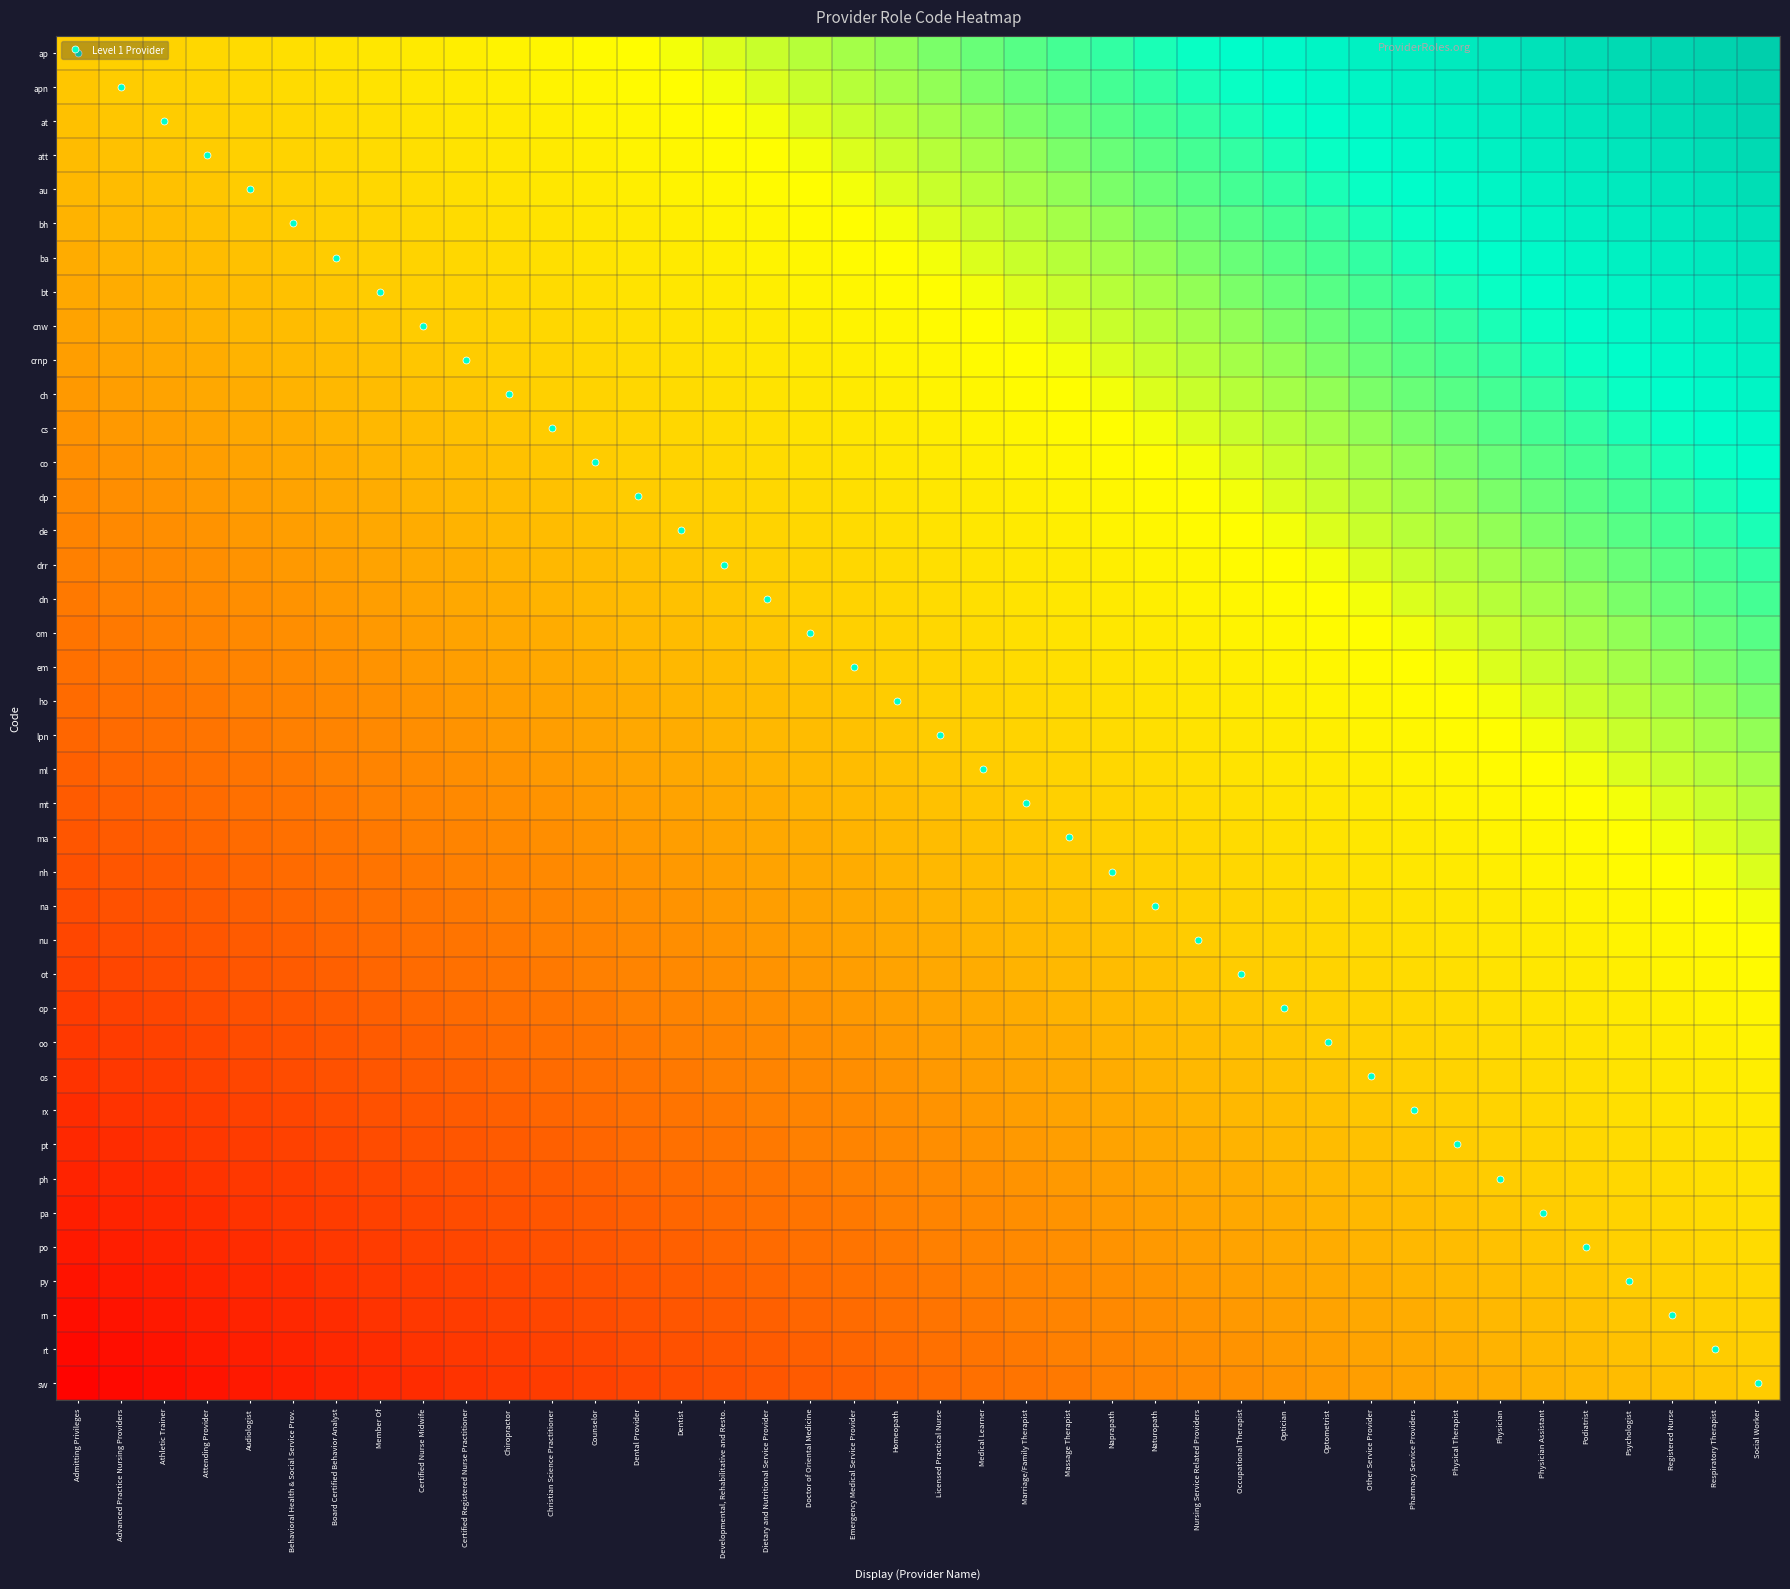

Reading left to right, transcribe all the data shown in this chart.

ap: Admitting Privileges=0.5	Advanced Practice Nursing Providers=0.5	Athletic Trainer=0.5	Attending Provider=0.5	Audiologist=0.6	Behavioral Health & Social Service Prov.=0.6	Board Certified Behavior Analyst=0.6	Member Of=0.6	Certified Nurse Midwife=0.6	Certified Registered Nurse Practitioner=0.6	Chiropractor=0.6	Christian Science Practitioner=0.6	Counselor=0.7	Dental Provider=0.7	Dentist=0.7	Developmental, Rehabilitative and Resto.=0.7	Dietary and Nutritional Service Provider=0.7	Doctor of Oriental Medicine=0.7	Emergency Medical Service Provider=0.7	Homeopath=0.7	Licensed Practical Nurse=0.8	Medical Learner=0.8	Marriage/Family Therapist=0.8	Massage Therapist=0.8	Naprapath=0.8	Naturopath=0.8	Nursing Service Related Providers=0.8	Occupational Therapist=0.8	Optician=0.8	Optometrist=0.9	Other Service Provider=0.9	Pharmacy Service Providers=0.9	Physical Therapist=0.9	Physician=0.9	Physician Assistant=0.9	Podiatrist=0.9	Psychologist=0.9	Registered Nurse=1.0	Respiratory Therapist=1.0	Social Worker=1.0
apn: Admitting Privileges=0.5	Advanced Practice Nursing Providers=0.5	Athletic Trainer=0.5	Attending Provider=0.5	Audiologist=0.5	Behavioral Health & Social Service Prov.=0.6	Board Certified Behavior Analyst=0.6	Member Of=0.6	Certified Nurse Midwife=0.6	Certified Registered Nurse Practitioner=0.6	Chiropractor=0.6	Christian Science Practitioner=0.6	Counselor=0.6	Dental Provider=0.7	Dentist=0.7	Developmental, Rehabilitative and Resto.=0.7	Dietary and Nutritional Service Provider=0.7	Doctor of Oriental Medicine=0.7	Emergency Medical Service Provider=0.7	Homeopath=0.7	Licensed Practical Nurse=0.7	Medical Learner=0.8	Marriage/Family Therapist=0.8	Massage Therapist=0.8	Naprapath=0.8	Naturopath=0.8	Nursing Service Related Providers=0.8	Occupational Therapist=0.8	Optician=0.8	Optometrist=0.8	Other Service Provider=0.9	Pharmacy Service Providers=0.9	Physical Therapist=0.9	Physician=0.9	Physician Assistant=0.9	Podiatrist=0.9	Psychologist=0.9	Registered Nurse=0.9	Respiratory Therapist=1.0	Social Worker=1.0
at: Admitting Privileges=0.5	Advanced Practice Nursing Providers=0.5	Athletic Trainer=0.5	Attending Provider=0.5	Audiologist=0.5	Behavioral Health & Social Service Prov.=0.5	Board Certified Behavior Analyst=0.6	Member Of=0.6	Certified Nurse Midwife=0.6	Certified Registered Nurse Practitioner=0.6	Chiropractor=0.6	Christian Science Practitioner=0.6	Counselor=0.6	Dental Provider=0.6	Dentist=0.7	Developmental, Rehabilitative and Resto.=0.7	Dietary and Nutritional Service Provider=0.7	Doctor of Oriental Medicine=0.7	Emergency Medical Service Provider=0.7	Homeopath=0.7	Licensed Practical Nurse=0.7	Medical Learner=0.7	Marriage/Family Therapist=0.8	Massage Therapist=0.8	Naprapath=0.8	Naturopath=0.8	Nursing Service Related Providers=0.8	Occupational Therapist=0.8	Optician=0.8	Optometrist=0.8	Other Service Provider=0.8	Pharmacy Service Providers=0.9	Physical Therapist=0.9	Physician=0.9	Physician Assistant=0.9	Podiatrist=0.9	Psychologist=0.9	Registered Nurse=0.9	Respiratory Therapist=0.9	Social Worker=1.0
att: Admitting Privileges=0.5	Advanced Practice Nursing Providers=0.5	Athletic Trainer=0.5	Attending Provider=0.5	Audiologist=0.5	Behavioral Health & Social Service Prov.=0.5	Board Certified Behavior Analyst=0.5	Member Of=0.6	Certified Nurse Midwife=0.6	Certified Registered Nurse Practitioner=0.6	Chiropractor=0.6	Christian Science Practitioner=0.6	Counselor=0.6	Dental Provider=0.6	Dentist=0.6	Developmental, Rehabilitative and Resto.=0.7	Dietary and Nutritional Service Provider=0.7	Doctor of Oriental Medicine=0.7	Emergency Medical Service Provider=0.7	Homeopath=0.7	Licensed Practical Nurse=0.7	Medical Learner=0.7	Marriage/Family Therapist=0.7	Massage Therapist=0.8	Naprapath=0.8	Naturopath=0.8	Nursing Service Related Providers=0.8	Occupational Therapist=0.8	Optician=0.8	Optometrist=0.8	Other Service Provider=0.8	Pharmacy Service Providers=0.8	Physical Therapist=0.9	Physician=0.9	Physician Assistant=0.9	Podiatrist=0.9	Psychologist=0.9	Registered Nurse=0.9	Respiratory Therapist=0.9	Social Worker=0.9
au: Admitting Privileges=0.5	Advanced Practice Nursing Providers=0.5	Athletic Trainer=0.5	Attending Provider=0.5	Audiologist=0.5	Behavioral Health & Social Service Prov.=0.5	Board Certified Behavior Analyst=0.5	Member Of=0.5	Certified Nurse Midwife=0.6	Certified Registered Nurse Practitioner=0.6	Chiropractor=0.6	Christian Science Practitioner=0.6	Counselor=0.6	Dental Provider=0.6	Dentist=0.6	Developmental, Rehabilitative and Resto.=0.6	Dietary and Nutritional Service Provider=0.7	Doctor of Oriental Medicine=0.7	Emergency Medical Service Provider=0.7	Homeopath=0.7	Licensed Practical Nurse=0.7	Medical Learner=0.7	Marriage/Family Therapist=0.7	Massage Therapist=0.7	Naprapath=0.8	Naturopath=0.8	Nursing Service Related Providers=0.8	Occupational Therapist=0.8	Optician=0.8	Optometrist=0.8	Other Service Provider=0.8	Pharmacy Service Providers=0.8	Physical Therapist=0.8	Physician=0.9	Physician Assistant=0.9	Podiatrist=0.9	Psychologist=0.9	Registered Nurse=0.9	Respiratory Therapist=0.9	Social Worker=0.9
bh: Admitting Privileges=0.4	Advanced Practice Nursing Providers=0.5	Athletic Trainer=0.5	Attending Provider=0.5	Audiologist=0.5	Behavioral Health & Social Service Prov.=0.5	Board Certified Behavior Analyst=0.5	Member Of=0.5	Certified Nurse Midwife=0.5	Certified Registered Nurse Practitioner=0.6	Chiropractor=0.6	Christian Science Practitioner=0.6	Counselor=0.6	Dental Provider=0.6	Dentist=0.6	Developmental, Rehabilitative and Resto.=0.6	Dietary and Nutritional Service Provider=0.6	Doctor of Oriental Medicine=0.7	Emergency Medical Service Provider=0.7	Homeopath=0.7	Licensed Practical Nurse=0.7	Medical Learner=0.7	Marriage/Family Therapist=0.7	Massage Therapist=0.7	Naprapath=0.7	Naturopath=0.8	Nursing Service Related Providers=0.8	Occupational Therapist=0.8	Optician=0.8	Optometrist=0.8	Other Service Provider=0.8	Pharmacy Service Providers=0.8	Physical Therapist=0.8	Physician=0.8	Physician Assistant=0.9	Podiatrist=0.9	Psychologist=0.9	Registered Nurse=0.9	Respiratory Therapist=0.9	Social Worker=0.9
ba: Admitting Privileges=0.4	Advanced Practice Nursing Providers=0.4	Athletic Trainer=0.5	Attending Provider=0.5	Audiologist=0.5	Behavioral Health & Social Service Prov.=0.5	Board Certified Behavior Analyst=0.5	Member Of=0.5	Certified Nurse Midwife=0.5	Certified Registered Nurse Practitioner=0.5	Chiropractor=0.6	Christian Science Practitioner=0.6	Counselor=0.6	Dental Provider=0.6	Dentist=0.6	Developmental, Rehabilitative and Resto.=0.6	Dietary and Nutritional Service Provider=0.6	Doctor of Oriental Medicine=0.6	Emergency Medical Service Provider=0.7	Homeopath=0.7	Licensed Practical Nurse=0.7	Medical Learner=0.7	Marriage/Family Therapist=0.7	Massage Therapist=0.7	Naprapath=0.7	Naturopath=0.7	Nursing Service Related Providers=0.8	Occupational Therapist=0.8	Optician=0.8	Optometrist=0.8	Other Service Provider=0.8	Pharmacy Service Providers=0.8	Physical Therapist=0.8	Physician=0.8	Physician Assistant=0.8	Podiatrist=0.9	Psychologist=0.9	Registered Nurse=0.9	Respiratory Therapist=0.9	Social Worker=0.9
bt: Admitting Privileges=0.4	Advanced Practice Nursing Providers=0.4	Athletic Trainer=0.4	Attending Provider=0.5	Audiologist=0.5	Behavioral Health & Social Service Prov.=0.5	Board Certified Behavior Analyst=0.5	Member Of=0.5	Certified Nurse Midwife=0.5	Certified Registered Nurse Practitioner=0.5	Chiropractor=0.5	Christian Science Practitioner=0.6	Counselor=0.6	Dental Provider=0.6	Dentist=0.6	Developmental, Rehabilitative and Resto.=0.6	Dietary and Nutritional Service Provider=0.6	Doctor of Oriental Medicine=0.6	Emergency Medical Service Provider=0.6	Homeopath=0.7	Licensed Practical Nurse=0.7	Medical Learner=0.7	Marriage/Family Therapist=0.7	Massage Therapist=0.7	Naprapath=0.7	Naturopath=0.7	Nursing Service Related Providers=0.7	Occupational Therapist=0.8	Optician=0.8	Optometrist=0.8	Other Service Provider=0.8	Pharmacy Service Providers=0.8	Physical Therapist=0.8	Physician=0.8	Physician Assistant=0.8	Podiatrist=0.8	Psychologist=0.9	Registered Nurse=0.9	Respiratory Therapist=0.9	Social Worker=0.9
cnw: Admitting Privileges=0.4	Advanced Practice Nursing Providers=0.4	Athletic Trainer=0.4	Attending Provider=0.4	Audiologist=0.5	Behavioral Health & Social Service Prov.=0.5	Board Certified Behavior Analyst=0.5	Member Of=0.5	Certified Nurse Midwife=0.5	Certified Registered Nurse Practitioner=0.5	Chiropractor=0.5	Christian Science Practitioner=0.5	Counselor=0.6	Dental Provider=0.6	Dentist=0.6	Developmental, Rehabilitative and Resto.=0.6	Dietary and Nutritional Service Provider=0.6	Doctor of Oriental Medicine=0.6	Emergency Medical Service Provider=0.6	Homeopath=0.6	Licensed Practical Nurse=0.7	Medical Learner=0.7	Marriage/Family Therapist=0.7	Massage Therapist=0.7	Naprapath=0.7	Naturopath=0.7	Nursing Service Related Providers=0.7	Occupational Therapist=0.7	Optician=0.8	Optometrist=0.8	Other Service Provider=0.8	Pharmacy Service Providers=0.8	Physical Therapist=0.8	Physician=0.8	Physician Assistant=0.8	Podiatrist=0.8	Psychologist=0.8	Registered Nurse=0.9	Respiratory Therapist=0.9	Social Worker=0.9
crnp: Admitting Privileges=0.4	Advanced Practice Nursing Providers=0.4	Athletic Trainer=0.4	Attending Provider=0.4	Audiologist=0.4	Behavioral Health & Social Service Prov.=0.5	Board Certified Behavior Analyst=0.5	Member Of=0.5	Certified Nurse Midwife=0.5	Certified Registered Nurse Practitioner=0.5	Chiropractor=0.5	Christian Science Practitioner=0.5	Counselor=0.5	Dental Provider=0.6	Dentist=0.6	Developmental, Rehabilitative and Resto.=0.6	Dietary and Nutritional Service Provider=0.6	Doctor of Oriental Medicine=0.6	Emergency Medical Service Provider=0.6	Homeopath=0.6	Licensed Practical Nurse=0.6	Medical Learner=0.7	Marriage/Family Therapist=0.7	Massage Therapist=0.7	Naprapath=0.7	Naturopath=0.7	Nursing Service Related Providers=0.7	Occupational Therapist=0.7	Optician=0.7	Optometrist=0.8	Other Service Provider=0.8	Pharmacy Service Providers=0.8	Physical Therapist=0.8	Physician=0.8	Physician Assistant=0.8	Podiatrist=0.8	Psychologist=0.8	Registered Nurse=0.8	Respiratory Therapist=0.9	Social Worker=0.9
ch: Admitting Privileges=0.4	Advanced Practice Nursing Providers=0.4	Athletic Trainer=0.4	Attending Provider=0.4	Audiologist=0.4	Behavioral Health & Social Service Prov.=0.4	Board Certified Behavior Analyst=0.5	Member Of=0.5	Certified Nurse Midwife=0.5	Certified Registered Nurse Practitioner=0.5	Chiropractor=0.5	Christian Science Practitioner=0.5	Counselor=0.5	Dental Provider=0.5	Dentist=0.6	Developmental, Rehabilitative and Resto.=0.6	Dietary and Nutritional Service Provider=0.6	Doctor of Oriental Medicine=0.6	Emergency Medical Service Provider=0.6	Homeopath=0.6	Licensed Practical Nurse=0.6	Medical Learner=0.6	Marriage/Family Therapist=0.7	Massage Therapist=0.7	Naprapath=0.7	Naturopath=0.7	Nursing Service Related Providers=0.7	Occupational Therapist=0.7	Optician=0.7	Optometrist=0.7	Other Service Provider=0.8	Pharmacy Service Providers=0.8	Physical Therapist=0.8	Physician=0.8	Physician Assistant=0.8	Podiatrist=0.8	Psychologist=0.8	Registered Nurse=0.8	Respiratory Therapist=0.8	Social Worker=0.9
cs: Admitting Privileges=0.4	Advanced Practice Nursing Providers=0.4	Athletic Trainer=0.4	Attending Provider=0.4	Audiologist=0.4	Behavioral Health & Social Service Prov.=0.4	Board Certified Behavior Analyst=0.4	Member Of=0.5	Certified Nurse Midwife=0.5	Certified Registered Nurse Practitioner=0.5	Chiropractor=0.5	Christian Science Practitioner=0.5	Counselor=0.5	Dental Provider=0.5	Dentist=0.5	Developmental, Rehabilitative and Resto.=0.6	Dietary and Nutritional Service Provider=0.6	Doctor of Oriental Medicine=0.6	Emergency Medical Service Provider=0.6	Homeopath=0.6	Licensed Practical Nurse=0.6	Medical Learner=0.6	Marriage/Family Therapist=0.6	Massage Therapist=0.7	Naprapath=0.7	Naturopath=0.7	Nursing Service Related Providers=0.7	Occupational Therapist=0.7	Optician=0.7	Optometrist=0.7	Other Service Provider=0.7	Pharmacy Service Providers=0.8	Physical Therapist=0.8	Physician=0.8	Physician Assistant=0.8	Podiatrist=0.8	Psychologist=0.8	Registered Nurse=0.8	Respiratory Therapist=0.8	Social Worker=0.8
co: Admitting Privileges=0.3	Advanced Practice Nursing Providers=0.4	Athletic Trainer=0.4	Attending Provider=0.4	Audiologist=0.4	Behavioral Health & Social Service Prov.=0.4	Board Certified Behavior Analyst=0.4	Member Of=0.4	Certified Nurse Midwife=0.5	Certified Registered Nurse Practitioner=0.5	Chiropractor=0.5	Christian Science Practitioner=0.5	Counselor=0.5	Dental Provider=0.5	Dentist=0.5	Developmental, Rehabilitative and Resto.=0.5	Dietary and Nutritional Service Provider=0.6	Doctor of Oriental Medicine=0.6	Emergency Medical Service Provider=0.6	Homeopath=0.6	Licensed Practical Nurse=0.6	Medical Learner=0.6	Marriage/Family Therapist=0.6	Massage Therapist=0.6	Naprapath=0.7	Naturopath=0.7	Nursing Service Related Providers=0.7	Occupational Therapist=0.7	Optician=0.7	Optometrist=0.7	Other Service Provider=0.7	Pharmacy Service Providers=0.7	Physical Therapist=0.8	Physician=0.8	Physician Assistant=0.8	Podiatrist=0.8	Psychologist=0.8	Registered Nurse=0.8	Respiratory Therapist=0.8	Social Worker=0.8
dp: Admitting Privileges=0.3	Advanced Practice Nursing Providers=0.3	Athletic Trainer=0.4	Attending Provider=0.4	Audiologist=0.4	Behavioral Health & Social Service Prov.=0.4	Board Certified Behavior Analyst=0.4	Member Of=0.4	Certified Nurse Midwife=0.4	Certified Registered Nurse Practitioner=0.5	Chiropractor=0.5	Christian Science Practitioner=0.5	Counselor=0.5	Dental Provider=0.5	Dentist=0.5	Developmental, Rehabilitative and Resto.=0.5	Dietary and Nutritional Service Provider=0.5	Doctor of Oriental Medicine=0.6	Emergency Medical Service Provider=0.6	Homeopath=0.6	Licensed Practical Nurse=0.6	Medical Learner=0.6	Marriage/Family Therapist=0.6	Massage Therapist=0.6	Naprapath=0.6	Naturopath=0.7	Nursing Service Related Providers=0.7	Occupational Therapist=0.7	Optician=0.7	Optometrist=0.7	Other Service Provider=0.7	Pharmacy Service Providers=0.7	Physical Therapist=0.7	Physician=0.8	Physician Assistant=0.8	Podiatrist=0.8	Psychologist=0.8	Registered Nurse=0.8	Respiratory Therapist=0.8	Social Worker=0.8
de: Admitting Privileges=0.3	Advanced Practice Nursing Providers=0.3	Athletic Trainer=0.3	Attending Provider=0.4	Audiologist=0.4	Behavioral Health & Social Service Prov.=0.4	Board Certified Behavior Analyst=0.4	Member Of=0.4	Certified Nurse Midwife=0.4	Certified Registered Nurse Practitioner=0.4	Chiropractor=0.5	Christian Science Practitioner=0.5	Counselor=0.5	Dental Provider=0.5	Dentist=0.5	Developmental, Rehabilitative and Resto.=0.5	Dietary and Nutritional Service Provider=0.5	Doctor of Oriental Medicine=0.5	Emergency Medical Service Provider=0.6	Homeopath=0.6	Licensed Practical Nurse=0.6	Medical Learner=0.6	Marriage/Family Therapist=0.6	Massage Therapist=0.6	Naprapath=0.6	Naturopath=0.6	Nursing Service Related Providers=0.7	Occupational Therapist=0.7	Optician=0.7	Optometrist=0.7	Other Service Provider=0.7	Pharmacy Service Providers=0.7	Physical Therapist=0.7	Physician=0.7	Physician Assistant=0.8	Podiatrist=0.8	Psychologist=0.8	Registered Nurse=0.8	Respiratory Therapist=0.8	Social Worker=0.8
drr: Admitting Privileges=0.3	Advanced Practice Nursing Providers=0.3	Athletic Trainer=0.3	Attending Provider=0.3	Audiologist=0.4	Behavioral Health & Social Service Prov.=0.4	Board Certified Behavior Analyst=0.4	Member Of=0.4	Certified Nurse Midwife=0.4	Certified Registered Nurse Practitioner=0.4	Chiropractor=0.4	Christian Science Practitioner=0.5	Counselor=0.5	Dental Provider=0.5	Dentist=0.5	Developmental, Rehabilitative and Resto.=0.5	Dietary and Nutritional Service Provider=0.5	Doctor of Oriental Medicine=0.5	Emergency Medical Service Provider=0.5	Homeopath=0.6	Licensed Practical Nurse=0.6	Medical Learner=0.6	Marriage/Family Therapist=0.6	Massage Therapist=0.6	Naprapath=0.6	Naturopath=0.6	Nursing Service Related Providers=0.6	Occupational Therapist=0.7	Optician=0.7	Optometrist=0.7	Other Service Provider=0.7	Pharmacy Service Providers=0.7	Physical Therapist=0.7	Physician=0.7	Physician Assistant=0.7	Podiatrist=0.8	Psychologist=0.8	Registered Nurse=0.8	Respiratory Therapist=0.8	Social Worker=0.8
dn: Admitting Privileges=0.3	Advanced Practice Nursing Providers=0.3	Athletic Trainer=0.3	Attending Provider=0.3	Audiologist=0.3	Behavioral Health & Social Service Prov.=0.4	Board Certified Behavior Analyst=0.4	Member Of=0.4	Certified Nurse Midwife=0.4	Certified Registered Nurse Practitioner=0.4	Chiropractor=0.4	Christian Science Practitioner=0.4	Counselor=0.5	Dental Provider=0.5	Dentist=0.5	Developmental, Rehabilitative and Resto.=0.5	Dietary and Nutritional Service Provider=0.5	Doctor of Oriental Medicine=0.5	Emergency Medical Service Provider=0.5	Homeopath=0.5	Licensed Practical Nurse=0.6	Medical Learner=0.6	Marriage/Family Therapist=0.6	Massage Therapist=0.6	Naprapath=0.6	Naturopath=0.6	Nursing Service Related Providers=0.6	Occupational Therapist=0.6	Optician=0.7	Optometrist=0.7	Other Service Provider=0.7	Pharmacy Service Providers=0.7	Physical Therapist=0.7	Physician=0.7	Physician Assistant=0.7	Podiatrist=0.7	Psychologist=0.8	Registered Nurse=0.8	Respiratory Therapist=0.8	Social Worker=0.8
om: Admitting Privileges=0.3	Advanced Practice Nursing Providers=0.3	Athletic Trainer=0.3	Attending Provider=0.3	Audiologist=0.3	Behavioral Health & Social Service Prov.=0.3	Board Certified Behavior Analyst=0.4	Member Of=0.4	Certified Nurse Midwife=0.4	Certified Registered Nurse Practitioner=0.4	Chiropractor=0.4	Christian Science Practitioner=0.4	Counselor=0.4	Dental Provider=0.5	Dentist=0.5	Developmental, Rehabilitative and Resto.=0.5	Dietary and Nutritional Service Provider=0.5	Doctor of Oriental Medicine=0.5	Emergency Medical Service Provider=0.5	Homeopath=0.5	Licensed Practical Nurse=0.5	Medical Learner=0.6	Marriage/Family Therapist=0.6	Massage Therapist=0.6	Naprapath=0.6	Naturopath=0.6	Nursing Service Related Providers=0.6	Occupational Therapist=0.6	Optician=0.6	Optometrist=0.7	Other Service Provider=0.7	Pharmacy Service Providers=0.7	Physical Therapist=0.7	Physician=0.7	Physician Assistant=0.7	Podiatrist=0.7	Psychologist=0.7	Registered Nurse=0.8	Respiratory Therapist=0.8	Social Worker=0.8
em: Admitting Privileges=0.3	Advanced Practice Nursing Providers=0.3	Athletic Trainer=0.3	Attending Provider=0.3	Audiologist=0.3	Behavioral Health & Social Service Prov.=0.3	Board Certified Behavior Analyst=0.3	Member Of=0.4	Certified Nurse Midwife=0.4	Certified Registered Nurse Practitioner=0.4	Chiropractor=0.4	Christian Science Practitioner=0.4	Counselor=0.4	Dental Provider=0.4	Dentist=0.5	Developmental, Rehabilitative and Resto.=0.5	Dietary and Nutritional Service Provider=0.5	Doctor of Oriental Medicine=0.5	Emergency Medical Service Provider=0.5	Homeopath=0.5	Licensed Practical Nurse=0.5	Medical Learner=0.5	Marriage/Family Therapist=0.6	Massage Therapist=0.6	Naprapath=0.6	Naturopath=0.6	Nursing Service Related Providers=0.6	Occupational Therapist=0.6	Optician=0.6	Optometrist=0.6	Other Service Provider=0.7	Pharmacy Service Providers=0.7	Physical Therapist=0.7	Physician=0.7	Physician Assistant=0.7	Podiatrist=0.7	Psychologist=0.7	Registered Nurse=0.7	Respiratory Therapist=0.8	Social Worker=0.8
ho: Admitting Privileges=0.3	Advanced Practice Nursing Providers=0.3	Athletic Trainer=0.3	Attending Provider=0.3	Audiologist=0.3	Behavioral Health & Social Service Prov.=0.3	Board Certified Behavior Analyst=0.3	Member Of=0.3	Certified Nurse Midwife=0.4	Certified Registered Nurse Practitioner=0.4	Chiropractor=0.4	Christian Science Practitioner=0.4	Counselor=0.4	Dental Provider=0.4	Dentist=0.4	Developmental, Rehabilitative and Resto.=0.5	Dietary and Nutritional Service Provider=0.5	Doctor of Oriental Medicine=0.5	Emergency Medical Service Provider=0.5	Homeopath=0.5	Licensed Practical Nurse=0.5	Medical Learner=0.5	Marriage/Family Therapist=0.5	Massage Therapist=0.6	Naprapath=0.6	Naturopath=0.6	Nursing Service Related Providers=0.6	Occupational Therapist=0.6	Optician=0.6	Optometrist=0.6	Other Service Provider=0.6	Pharmacy Service Providers=0.7	Physical Therapist=0.7	Physician=0.7	Physician Assistant=0.7	Podiatrist=0.7	Psychologist=0.7	Registered Nurse=0.7	Respiratory Therapist=0.7	Social Worker=0.8
lpn: Admitting Privileges=0.2	Advanced Practice Nursing Providers=0.3	Athletic Trainer=0.3	Attending Provider=0.3	Audiologist=0.3	Behavioral Health & Social Service Prov.=0.3	Board Certified Behavior Analyst=0.3	Member Of=0.3	Certified Nurse Midwife=0.3	Certified Registered Nurse Practitioner=0.4	Chiropractor=0.4	Christian Science Practitioner=0.4	Counselor=0.4	Dental Provider=0.4	Dentist=0.4	Developmental, Rehabilitative and Resto.=0.4	Dietary and Nutritional Service Provider=0.5	Doctor of Oriental Medicine=0.5	Emergency Medical Service Provider=0.5	Homeopath=0.5	Licensed Practical Nurse=0.5	Medical Learner=0.5	Marriage/Family Therapist=0.5	Massage Therapist=0.5	Naprapath=0.6	Naturopath=0.6	Nursing Service Related Providers=0.6	Occupational Therapist=0.6	Optician=0.6	Optometrist=0.6	Other Service Provider=0.6	Pharmacy Service Providers=0.6	Physical Therapist=0.7	Physician=0.7	Physician Assistant=0.7	Podiatrist=0.7	Psychologist=0.7	Registered Nurse=0.7	Respiratory Therapist=0.7	Social Worker=0.7
ml: Admitting Privileges=0.2	Advanced Practice Nursing Providers=0.2	Athletic Trainer=0.3	Attending Provider=0.3	Audiologist=0.3	Behavioral Health & Social Service Prov.=0.3	Board Certified Behavior Analyst=0.3	Member Of=0.3	Certified Nurse Midwife=0.3	Certified Registered Nurse Practitioner=0.3	Chiropractor=0.4	Christian Science Practitioner=0.4	Counselor=0.4	Dental Provider=0.4	Dentist=0.4	Developmental, Rehabilitative and Resto.=0.4	Dietary and Nutritional Service Provider=0.4	Doctor of Oriental Medicine=0.5	Emergency Medical Service Provider=0.5	Homeopath=0.5	Licensed Practical Nurse=0.5	Medical Learner=0.5	Marriage/Family Therapist=0.5	Massage Therapist=0.5	Naprapath=0.5	Naturopath=0.6	Nursing Service Related Providers=0.6	Occupational Therapist=0.6	Optician=0.6	Optometrist=0.6	Other Service Provider=0.6	Pharmacy Service Providers=0.6	Physical Therapist=0.6	Physician=0.7	Physician Assistant=0.7	Podiatrist=0.7	Psychologist=0.7	Registered Nurse=0.7	Respiratory Therapist=0.7	Social Worker=0.7
mt: Admitting Privileges=0.2	Advanced Practice Nursing Providers=0.2	Athletic Trainer=0.2	Attending Provider=0.3	Audiologist=0.3	Behavioral Health & Social Service Prov.=0.3	Board Certified Behavior Analyst=0.3	Member Of=0.3	Certified Nurse Midwife=0.3	Certified Registered Nurse Practitioner=0.3	Chiropractor=0.3	Christian Science Practitioner=0.4	Counselor=0.4	Dental Provider=0.4	Dentist=0.4	Developmental, Rehabilitative and Resto.=0.4	Dietary and Nutritional Service Provider=0.4	Doctor of Oriental Medicine=0.4	Emergency Medical Service Provider=0.5	Homeopath=0.5	Licensed Practical Nurse=0.5	Medical Learner=0.5	Marriage/Family Therapist=0.5	Massage Therapist=0.5	Naprapath=0.5	Naturopath=0.5	Nursing Service Related Providers=0.6	Occupational Therapist=0.6	Optician=0.6	Optometrist=0.6	Other Service Provider=0.6	Pharmacy Service Providers=0.6	Physical Therapist=0.6	Physician=0.6	Physician Assistant=0.7	Podiatrist=0.7	Psychologist=0.7	Registered Nurse=0.7	Respiratory Therapist=0.7	Social Worker=0.7
ma: Admitting Privileges=0.2	Advanced Practice Nursing Providers=0.2	Athletic Trainer=0.2	Attending Provider=0.2	Audiologist=0.3	Behavioral Health & Social Service Prov.=0.3	Board Certified Behavior Analyst=0.3	Member Of=0.3	Certified Nurse Midwife=0.3	Certified Registered Nurse Practitioner=0.3	Chiropractor=0.3	Christian Science Practitioner=0.3	Counselor=0.4	Dental Provider=0.4	Dentist=0.4	Developmental, Rehabilitative and Resto.=0.4	Dietary and Nutritional Service Provider=0.4	Doctor of Oriental Medicine=0.4	Emergency Medical Service Provider=0.4	Homeopath=0.5	Licensed Practical Nurse=0.5	Medical Learner=0.5	Marriage/Family Therapist=0.5	Massage Therapist=0.5	Naprapath=0.5	Naturopath=0.5	Nursing Service Related Providers=0.5	Occupational Therapist=0.6	Optician=0.6	Optometrist=0.6	Other Service Provider=0.6	Pharmacy Service Providers=0.6	Physical Therapist=0.6	Physician=0.6	Physician Assistant=0.6	Podiatrist=0.7	Psychologist=0.7	Registered Nurse=0.7	Respiratory Therapist=0.7	Social Worker=0.7
nh: Admitting Privileges=0.2	Advanced Practice Nursing Providers=0.2	Athletic Trainer=0.2	Attending Provider=0.2	Audiologist=0.2	Behavioral Health & Social Service Prov.=0.3	Board Certified Behavior Analyst=0.3	Member Of=0.3	Certified Nurse Midwife=0.3	Certified Registered Nurse Practitioner=0.3	Chiropractor=0.3	Christian Science Practitioner=0.3	Counselor=0.3	Dental Provider=0.4	Dentist=0.4	Developmental, Rehabilitative and Resto.=0.4	Dietary and Nutritional Service Provider=0.4	Doctor of Oriental Medicine=0.4	Emergency Medical Service Provider=0.4	Homeopath=0.4	Licensed Practical Nurse=0.5	Medical Learner=0.5	Marriage/Family Therapist=0.5	Massage Therapist=0.5	Naprapath=0.5	Naturopath=0.5	Nursing Service Related Providers=0.5	Occupational Therapist=0.5	Optician=0.6	Optometrist=0.6	Other Service Provider=0.6	Pharmacy Service Providers=0.6	Physical Therapist=0.6	Physician=0.6	Physician Assistant=0.6	Podiatrist=0.6	Psychologist=0.7	Registered Nurse=0.7	Respiratory Therapist=0.7	Social Worker=0.7
na: Admitting Privileges=0.2	Advanced Practice Nursing Providers=0.2	Athletic Trainer=0.2	Attending Provider=0.2	Audiologist=0.2	Behavioral Health & Social Service Prov.=0.2	Board Certified Behavior Analyst=0.3	Member Of=0.3	Certified Nurse Midwife=0.3	Certified Registered Nurse Practitioner=0.3	Chiropractor=0.3	Christian Science Practitioner=0.3	Counselor=0.3	Dental Provider=0.3	Dentist=0.4	Developmental, Rehabilitative and Resto.=0.4	Dietary and Nutritional Service Provider=0.4	Doctor of Oriental Medicine=0.4	Emergency Medical Service Provider=0.4	Homeopath=0.4	Licensed Practical Nurse=0.4	Medical Learner=0.5	Marriage/Family Therapist=0.5	Massage Therapist=0.5	Naprapath=0.5	Naturopath=0.5	Nursing Service Related Providers=0.5	Occupational Therapist=0.5	Optician=0.5	Optometrist=0.6	Other Service Provider=0.6	Pharmacy Service Providers=0.6	Physical Therapist=0.6	Physician=0.6	Physician Assistant=0.6	Podiatrist=0.6	Psychologist=0.6	Registered Nurse=0.7	Respiratory Therapist=0.7	Social Worker=0.7
nu: Admitting Privileges=0.2	Advanced Practice Nursing Providers=0.2	Athletic Trainer=0.2	Attending Provider=0.2	Audiologist=0.2	Behavioral Health & Social Service Prov.=0.2	Board Certified Behavior Analyst=0.2	Member Of=0.3	Certified Nurse Midwife=0.3	Certified Registered Nurse Practitioner=0.3	Chiropractor=0.3	Christian Science Practitioner=0.3	Counselor=0.3	Dental Provider=0.3	Dentist=0.3	Developmental, Rehabilitative and Resto.=0.4	Dietary and Nutritional Service Provider=0.4	Doctor of Oriental Medicine=0.4	Emergency Medical Service Provider=0.4	Homeopath=0.4	Licensed Practical Nurse=0.4	Medical Learner=0.4	Marriage/Family Therapist=0.5	Massage Therapist=0.5	Naprapath=0.5	Naturopath=0.5	Nursing Service Related Providers=0.5	Occupational Therapist=0.5	Optician=0.5	Optometrist=0.5	Other Service Provider=0.6	Pharmacy Service Providers=0.6	Physical Therapist=0.6	Physician=0.6	Physician Assistant=0.6	Podiatrist=0.6	Psychologist=0.6	Registered Nurse=0.6	Respiratory Therapist=0.7	Social Worker=0.7
ot: Admitting Privileges=0.2	Advanced Practice Nursing Providers=0.2	Athletic Trainer=0.2	Attending Provider=0.2	Audiologist=0.2	Behavioral Health & Social Service Prov.=0.2	Board Certified Behavior Analyst=0.2	Member Of=0.2	Certified Nurse Midwife=0.3	Certified Registered Nurse Practitioner=0.3	Chiropractor=0.3	Christian Science Practitioner=0.3	Counselor=0.3	Dental Provider=0.3	Dentist=0.3	Developmental, Rehabilitative and Resto.=0.3	Dietary and Nutritional Service Provider=0.4	Doctor of Oriental Medicine=0.4	Emergency Medical Service Provider=0.4	Homeopath=0.4	Licensed Practical Nurse=0.4	Medical Learner=0.4	Marriage/Family Therapist=0.4	Massage Therapist=0.5	Naprapath=0.5	Naturopath=0.5	Nursing Service Related Providers=0.5	Occupational Therapist=0.5	Optician=0.5	Optometrist=0.5	Other Service Provider=0.5	Pharmacy Service Providers=0.6	Physical Therapist=0.6	Physician=0.6	Physician Assistant=0.6	Podiatrist=0.6	Psychologist=0.6	Registered Nurse=0.6	Respiratory Therapist=0.6	Social Worker=0.7
op: Admitting Privileges=0.2	Advanced Practice Nursing Providers=0.2	Athletic Trainer=0.2	Attending Provider=0.2	Audiologist=0.2	Behavioral Health & Social Service Prov.=0.2	Board Certified Behavior Analyst=0.2	Member Of=0.2	Certified Nurse Midwife=0.2	Certified Registered Nurse Practitioner=0.3	Chiropractor=0.3	Christian Science Practitioner=0.3	Counselor=0.3	Dental Provider=0.3	Dentist=0.3	Developmental, Rehabilitative and Resto.=0.3	Dietary and Nutritional Service Provider=0.3	Doctor of Oriental Medicine=0.4	Emergency Medical Service Provider=0.4	Homeopath=0.4	Licensed Practical Nurse=0.4	Medical Learner=0.4	Marriage/Family Therapist=0.4	Massage Therapist=0.4	Naprapath=0.5	Naturopath=0.5	Nursing Service Related Providers=0.5	Occupational Therapist=0.5	Optician=0.5	Optometrist=0.5	Other Service Provider=0.5	Pharmacy Service Providers=0.5	Physical Therapist=0.6	Physician=0.6	Physician Assistant=0.6	Podiatrist=0.6	Psychologist=0.6	Registered Nurse=0.6	Respiratory Therapist=0.6	Social Worker=0.6
oo: Admitting Privileges=0.1	Advanced Practice Nursing Providers=0.2	Athletic Trainer=0.2	Attending Provider=0.2	Audiologist=0.2	Behavioral Health & Social Service Prov.=0.2	Board Certified Behavior Analyst=0.2	Member Of=0.2	Certified Nurse Midwife=0.2	Certified Registered Nurse Practitioner=0.2	Chiropractor=0.3	Christian Science Practitioner=0.3	Counselor=0.3	Dental Provider=0.3	Dentist=0.3	Developmental, Rehabilitative and Resto.=0.3	Dietary and Nutritional Service Provider=0.3	Doctor of Oriental Medicine=0.3	Emergency Medical Service Provider=0.4	Homeopath=0.4	Licensed Practical Nurse=0.4	Medical Learner=0.4	Marriage/Family Therapist=0.4	Massage Therapist=0.4	Naprapath=0.4	Naturopath=0.5	Nursing Service Related Providers=0.5	Occupational Therapist=0.5	Optician=0.5	Optometrist=0.5	Other Service Provider=0.5	Pharmacy Service Providers=0.5	Physical Therapist=0.5	Physician=0.6	Physician Assistant=0.6	Podiatrist=0.6	Psychologist=0.6	Registered Nurse=0.6	Respiratory Therapist=0.6	Social Worker=0.6
os: Admitting Privileges=0.1	Advanced Practice Nursing Providers=0.1	Athletic Trainer=0.2	Attending Provider=0.2	Audiologist=0.2	Behavioral Health & Social Service Prov.=0.2	Board Certified Behavior Analyst=0.2	Member Of=0.2	Certified Nurse Midwife=0.2	Certified Registered Nurse Practitioner=0.2	Chiropractor=0.2	Christian Science Practitioner=0.3	Counselor=0.3	Dental Provider=0.3	Dentist=0.3	Developmental, Rehabilitative and Resto.=0.3	Dietary and Nutritional Service Provider=0.3	Doctor of Oriental Medicine=0.3	Emergency Medical Service Provider=0.3	Homeopath=0.4	Licensed Practical Nurse=0.4	Medical Learner=0.4	Marriage/Family Therapist=0.4	Massage Therapist=0.4	Naprapath=0.4	Naturopath=0.4	Nursing Service Related Providers=0.5	Occupational Therapist=0.5	Optician=0.5	Optometrist=0.5	Other Service Provider=0.5	Pharmacy Service Providers=0.5	Physical Therapist=0.5	Physician=0.5	Physician Assistant=0.6	Podiatrist=0.6	Psychologist=0.6	Registered Nurse=0.6	Respiratory Therapist=0.6	Social Worker=0.6
rx: Admitting Privileges=0.1	Advanced Practice Nursing Providers=0.1	Athletic Trainer=0.1	Attending Provider=0.2	Audiologist=0.2	Behavioral Health & Social Service Prov.=0.2	Board Certified Behavior Analyst=0.2	Member Of=0.2	Certified Nurse Midwife=0.2	Certified Registered Nurse Practitioner=0.2	Chiropractor=0.2	Christian Science Practitioner=0.2	Counselor=0.3	Dental Provider=0.3	Dentist=0.3	Developmental, Rehabilitative and Resto.=0.3	Dietary and Nutritional Service Provider=0.3	Doctor of Oriental Medicine=0.3	Emergency Medical Service Provider=0.3	Homeopath=0.3	Licensed Practical Nurse=0.4	Medical Learner=0.4	Marriage/Family Therapist=0.4	Massage Therapist=0.4	Naprapath=0.4	Naturopath=0.4	Nursing Service Related Providers=0.4	Occupational Therapist=0.5	Optician=0.5	Optometrist=0.5	Other Service Provider=0.5	Pharmacy Service Providers=0.5	Physical Therapist=0.5	Physician=0.5	Physician Assistant=0.5	Podiatrist=0.6	Psychologist=0.6	Registered Nurse=0.6	Respiratory Therapist=0.6	Social Worker=0.6
pt: Admitting Privileges=0.1	Advanced Practice Nursing Providers=0.1	Athletic Trainer=0.1	Attending Provider=0.1	Audiologist=0.2	Behavioral Health & Social Service Prov.=0.2	Board Certified Behavior Analyst=0.2	Member Of=0.2	Certified Nurse Midwife=0.2	Certified Registered Nurse Practitioner=0.2	Chiropractor=0.2	Christian Science Practitioner=0.2	Counselor=0.2	Dental Provider=0.3	Dentist=0.3	Developmental, Rehabilitative and Resto.=0.3	Dietary and Nutritional Service Provider=0.3	Doctor of Oriental Medicine=0.3	Emergency Medical Service Provider=0.3	Homeopath=0.3	Licensed Practical Nurse=0.3	Medical Learner=0.4	Marriage/Family Therapist=0.4	Massage Therapist=0.4	Naprapath=0.4	Naturopath=0.4	Nursing Service Related Providers=0.4	Occupational Therapist=0.4	Optician=0.5	Optometrist=0.5	Other Service Provider=0.5	Pharmacy Service Providers=0.5	Physical Therapist=0.5	Physician=0.5	Physician Assistant=0.5	Podiatrist=0.5	Psychologist=0.6	Registered Nurse=0.6	Respiratory Therapist=0.6	Social Worker=0.6
ph: Admitting Privileges=0.1	Advanced Practice Nursing Providers=0.1	Athletic Trainer=0.1	Attending Provider=0.1	Audiologist=0.1	Behavioral Health & Social Service Prov.=0.2	Board Certified Behavior Analyst=0.2	Member Of=0.2	Certified Nurse Midwife=0.2	Certified Registered Nurse Practitioner=0.2	Chiropractor=0.2	Christian Science Practitioner=0.2	Counselor=0.2	Dental Provider=0.2	Dentist=0.3	Developmental, Rehabilitative and Resto.=0.3	Dietary and Nutritional Service Provider=0.3	Doctor of Oriental Medicine=0.3	Emergency Medical Service Provider=0.3	Homeopath=0.3	Licensed Practical Nurse=0.3	Medical Learner=0.3	Marriage/Family Therapist=0.4	Massage Therapist=0.4	Naprapath=0.4	Naturopath=0.4	Nursing Service Related Providers=0.4	Occupational Therapist=0.4	Optician=0.4	Optometrist=0.5	Other Service Provider=0.5	Pharmacy Service Providers=0.5	Physical Therapist=0.5	Physician=0.5	Physician Assistant=0.5	Podiatrist=0.5	Psychologist=0.5	Registered Nurse=0.6	Respiratory Therapist=0.6	Social Worker=0.6
pa: Admitting Privileges=0.1	Advanced Practice Nursing Providers=0.1	Athletic Trainer=0.1	Attending Provider=0.1	Audiologist=0.1	Behavioral Health & Social Service Prov.=0.1	Board Certified Behavior Analyst=0.2	Member Of=0.2	Certified Nurse Midwife=0.2	Certified Registered Nurse Practitioner=0.2	Chiropractor=0.2	Christian Science Practitioner=0.2	Counselor=0.2	Dental Provider=0.2	Dentist=0.2	Developmental, Rehabilitative and Resto.=0.3	Dietary and Nutritional Service Provider=0.3	Doctor of Oriental Medicine=0.3	Emergency Medical Service Provider=0.3	Homeopath=0.3	Licensed Practical Nurse=0.3	Medical Learner=0.3	Marriage/Family Therapist=0.3	Massage Therapist=0.4	Naprapath=0.4	Naturopath=0.4	Nursing Service Related Providers=0.4	Occupational Therapist=0.4	Optician=0.4	Optometrist=0.4	Other Service Provider=0.5	Pharmacy Service Providers=0.5	Physical Therapist=0.5	Physician=0.5	Physician Assistant=0.5	Podiatrist=0.5	Psychologist=0.5	Registered Nurse=0.5	Respiratory Therapist=0.6	Social Worker=0.6
po: Admitting Privileges=0.1	Advanced Practice Nursing Providers=0.1	Athletic Trainer=0.1	Attending Provider=0.1	Audiologist=0.1	Behavioral Health & Social Service Prov.=0.1	Board Certified Behavior Analyst=0.1	Member Of=0.2	Certified Nurse Midwife=0.2	Certified Registered Nurse Practitioner=0.2	Chiropractor=0.2	Christian Science Practitioner=0.2	Counselor=0.2	Dental Provider=0.2	Dentist=0.2	Developmental, Rehabilitative and Resto.=0.2	Dietary and Nutritional Service Provider=0.3	Doctor of Oriental Medicine=0.3	Emergency Medical Service Provider=0.3	Homeopath=0.3	Licensed Practical Nurse=0.3	Medical Learner=0.3	Marriage/Family Therapist=0.3	Massage Therapist=0.3	Naprapath=0.4	Naturopath=0.4	Nursing Service Related Providers=0.4	Occupational Therapist=0.4	Optician=0.4	Optometrist=0.4	Other Service Provider=0.4	Pharmacy Service Providers=0.5	Physical Therapist=0.5	Physician=0.5	Physician Assistant=0.5	Podiatrist=0.5	Psychologist=0.5	Registered Nurse=0.5	Respiratory Therapist=0.5	Social Worker=0.6
py: Admitting Privileges=0.0	Advanced Practice Nursing Providers=0.1	Athletic Trainer=0.1	Attending Provider=0.1	Audiologist=0.1	Behavioral Health & Social Service Prov.=0.1	Board Certified Behavior Analyst=0.1	Member Of=0.1	Certified Nurse Midwife=0.2	Certified Registered Nurse Practitioner=0.2	Chiropractor=0.2	Christian Science Practitioner=0.2	Counselor=0.2	Dental Provider=0.2	Dentist=0.2	Developmental, Rehabilitative and Resto.=0.2	Dietary and Nutritional Service Provider=0.2	Doctor of Oriental Medicine=0.3	Emergency Medical Service Provider=0.3	Homeopath=0.3	Licensed Practical Nurse=0.3	Medical Learner=0.3	Marriage/Family Therapist=0.3	Massage Therapist=0.3	Naprapath=0.3	Naturopath=0.4	Nursing Service Related Providers=0.4	Occupational Therapist=0.4	Optician=0.4	Optometrist=0.4	Other Service Provider=0.4	Pharmacy Service Providers=0.4	Physical Therapist=0.5	Physician=0.5	Physician Assistant=0.5	Podiatrist=0.5	Psychologist=0.5	Registered Nurse=0.5	Respiratory Therapist=0.5	Social Worker=0.5
rn: Admitting Privileges=0.0	Advanced Practice Nursing Providers=0.0	Athletic Trainer=0.1	Attending Provider=0.1	Audiologist=0.1	Behavioral Health & Social Service Prov.=0.1	Board Certified Behavior Analyst=0.1	Member Of=0.1	Certified Nurse Midwife=0.1	Certified Registered Nurse Practitioner=0.2	Chiropractor=0.2	Christian Science Practitioner=0.2	Counselor=0.2	Dental Provider=0.2	Dentist=0.2	Developmental, Rehabilitative and Resto.=0.2	Dietary and Nutritional Service Provider=0.2	Doctor of Oriental Medicine=0.2	Emergency Medical Service Provider=0.3	Homeopath=0.3	Licensed Practical Nurse=0.3	Medical Learner=0.3	Marriage/Family Therapist=0.3	Massage Therapist=0.3	Naprapath=0.3	Naturopath=0.3	Nursing Service Related Providers=0.4	Occupational Therapist=0.4	Optician=0.4	Optometrist=0.4	Other Service Provider=0.4	Pharmacy Service Providers=0.4	Physical Therapist=0.4	Physician=0.5	Physician Assistant=0.5	Podiatrist=0.5	Psychologist=0.5	Registered Nurse=0.5	Respiratory Therapist=0.5	Social Worker=0.5
rt: Admitting Privileges=0.0	Advanced Practice Nursing Providers=0.0	Athletic Trainer=0.0	Attending Provider=0.1	Audiologist=0.1	Behavioral Health & Social Service Prov.=0.1	Board Certified Behavior Analyst=0.1	Member Of=0.1	Certified Nurse Midwife=0.1	Certified Registered Nurse Practitioner=0.1	Chiropractor=0.2	Christian Science Practitioner=0.2	Counselor=0.2	Dental Provider=0.2	Dentist=0.2	Developmental, Rehabilitative and Resto.=0.2	Dietary and Nutritional Service Provider=0.2	Doctor of Oriental Medicine=0.2	Emergency Medical Service Provider=0.2	Homeopath=0.3	Licensed Practical Nurse=0.3	Medical Learner=0.3	Marriage/Family Therapist=0.3	Massage Therapist=0.3	Naprapath=0.3	Naturopath=0.3	Nursing Service Related Providers=0.3	Occupational Therapist=0.4	Optician=0.4	Optometrist=0.4	Other Service Provider=0.4	Pharmacy Service Providers=0.4	Physical Therapist=0.4	Physician=0.4	Physician Assistant=0.5	Podiatrist=0.5	Psychologist=0.5	Registered Nurse=0.5	Respiratory Therapist=0.5	Social Worker=0.5
sw: Admitting Privileges=0.0	Advanced Practice Nursing Providers=0.0	Athletic Trainer=0.0	Attending Provider=0.0	Audiologist=0.1	Behavioral Health & Social Service Prov.=0.1	Board Certified Behavior Analyst=0.1	Member Of=0.1	Certified Nurse Midwife=0.1	Certified Registered Nurse Practitioner=0.1	Chiropractor=0.1	Christian Science Practitioner=0.2	Counselor=0.2	Dental Provider=0.2	Dentist=0.2	Developmental, Rehabilitative and Resto.=0.2	Dietary and Nutritional Service Provider=0.2	Doctor of Oriental Medicine=0.2	Emergency Medical Service Provider=0.2	Homeopath=0.2	Licensed Practical Nurse=0.3	Medical Learner=0.3	Marriage/Family Therapist=0.3	Massage Therapist=0.3	Naprapath=0.3	Naturopath=0.3	Nursing Service Related Providers=0.3	Occupational Therapist=0.3	Optician=0.4	Optometrist=0.4	Other Service Provider=0.4	Pharmacy Service Providers=0.4	Physical Therapist=0.4	Physician=0.4	Physician Assistant=0.4	Podiatrist=0.5	Psychologist=0.5	Registered Nurse=0.5	Respiratory Therapist=0.5	Social Worker=0.5